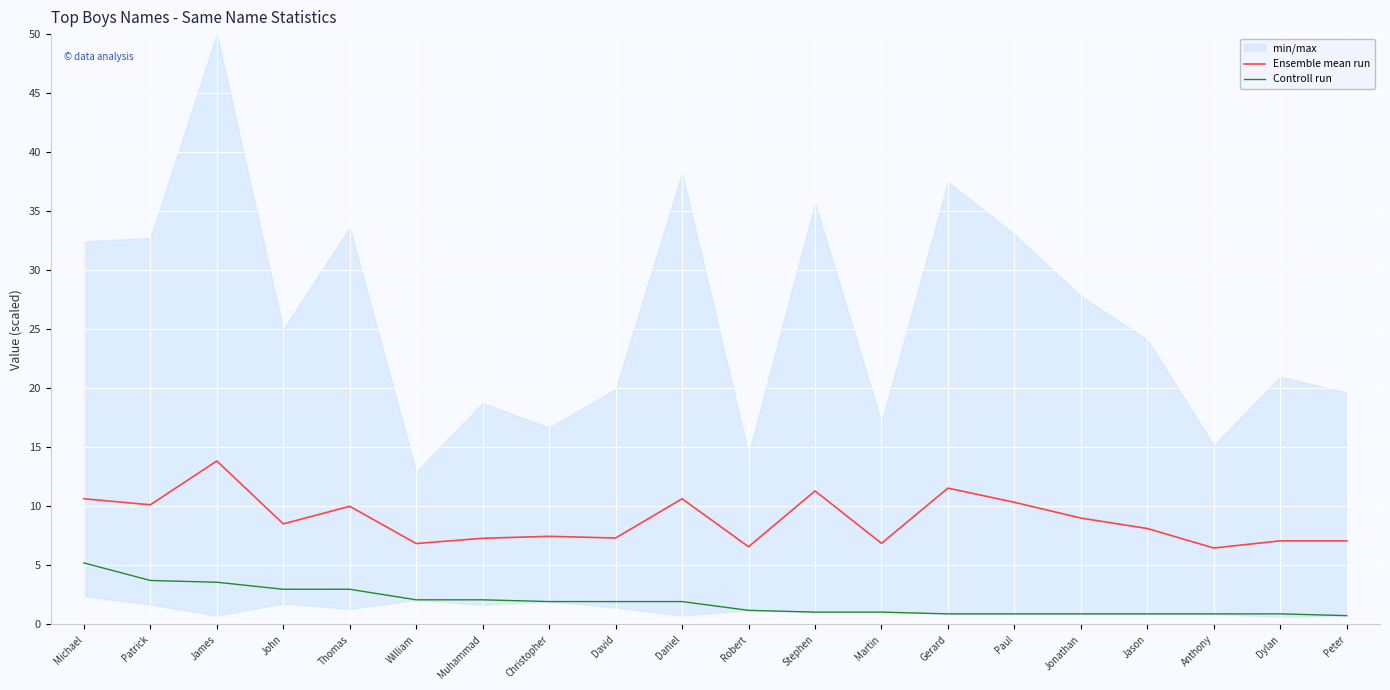

How many values in the Ensemble mean run series are below 8?

9